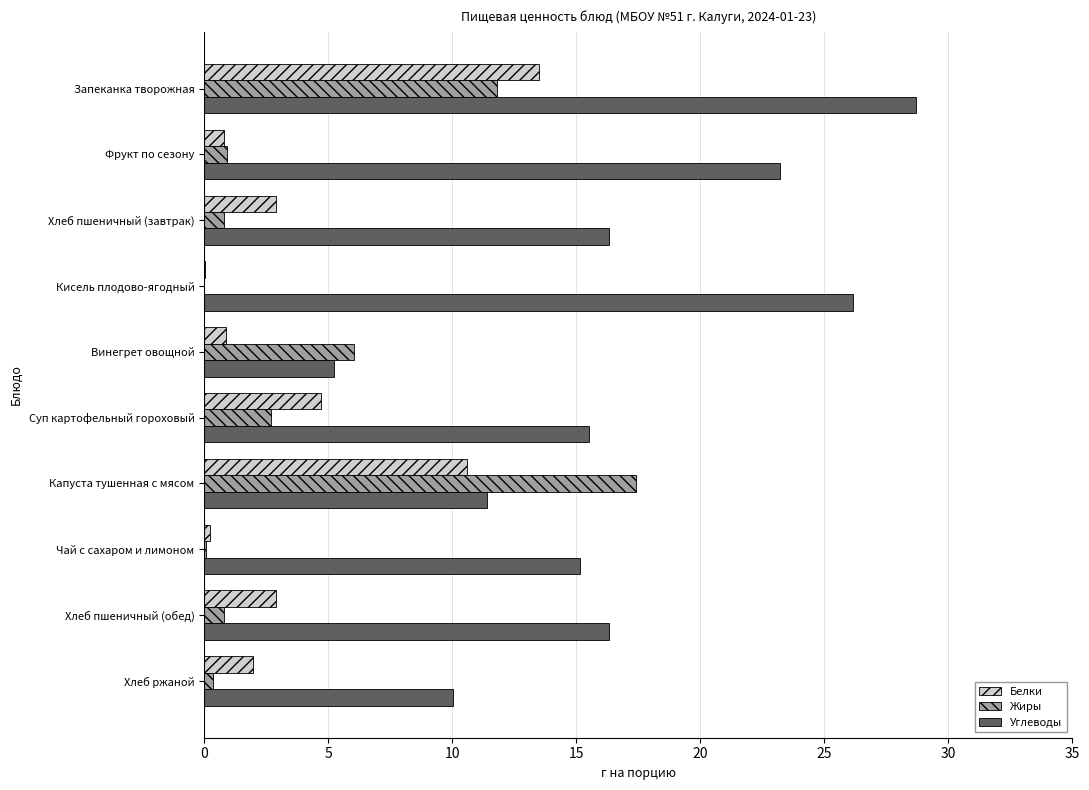

What is the maximum value for Жиры?

17.4